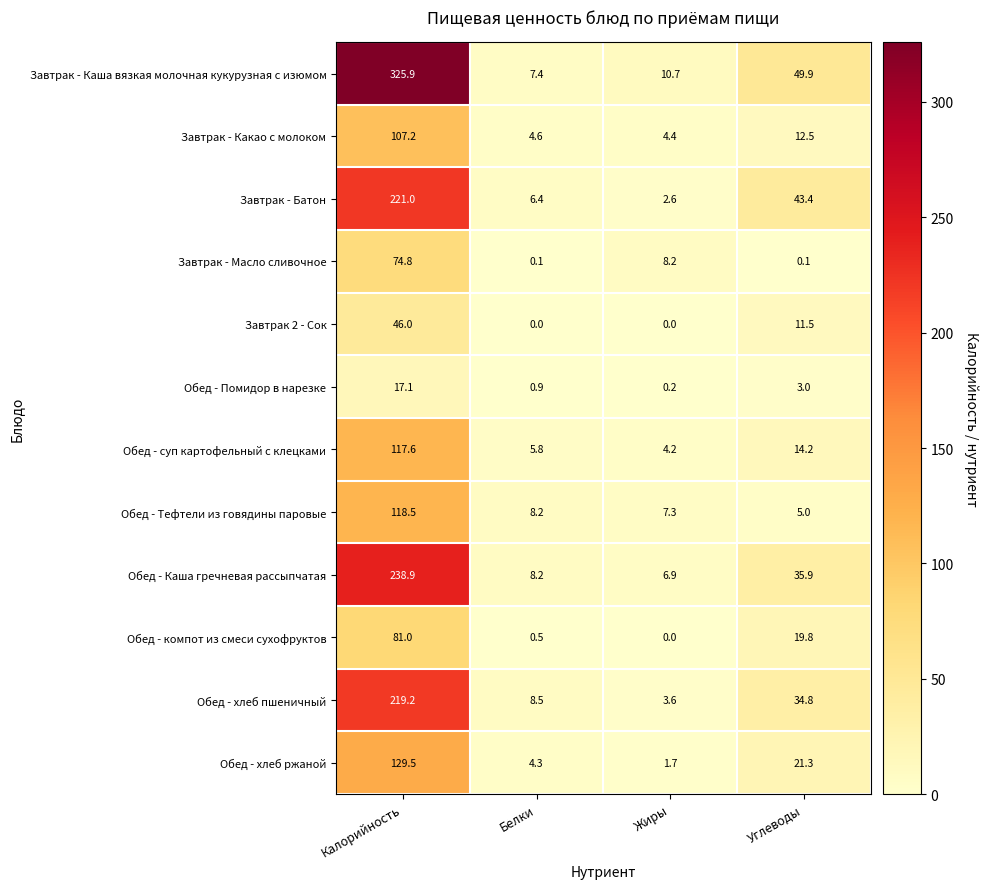

What is the maximum value for Обед - Каша гречневая рассыпчатая?

238.9